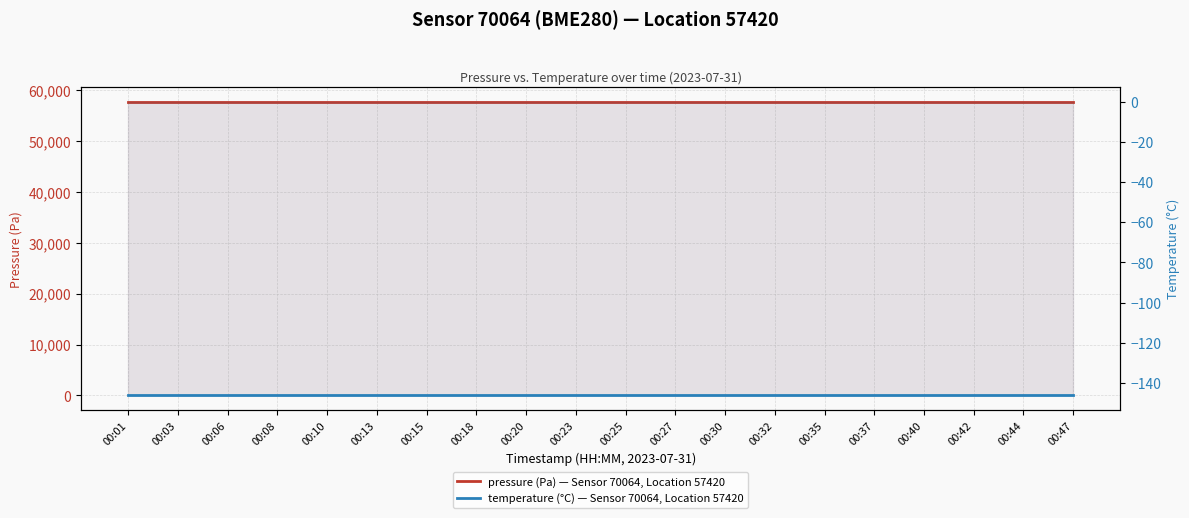

Rank the series by their average value, from lowest to highest.

temperature (°C) — Sensor 70064, Location 57420, pressure (Pa) — Sensor 70064, Location 57420